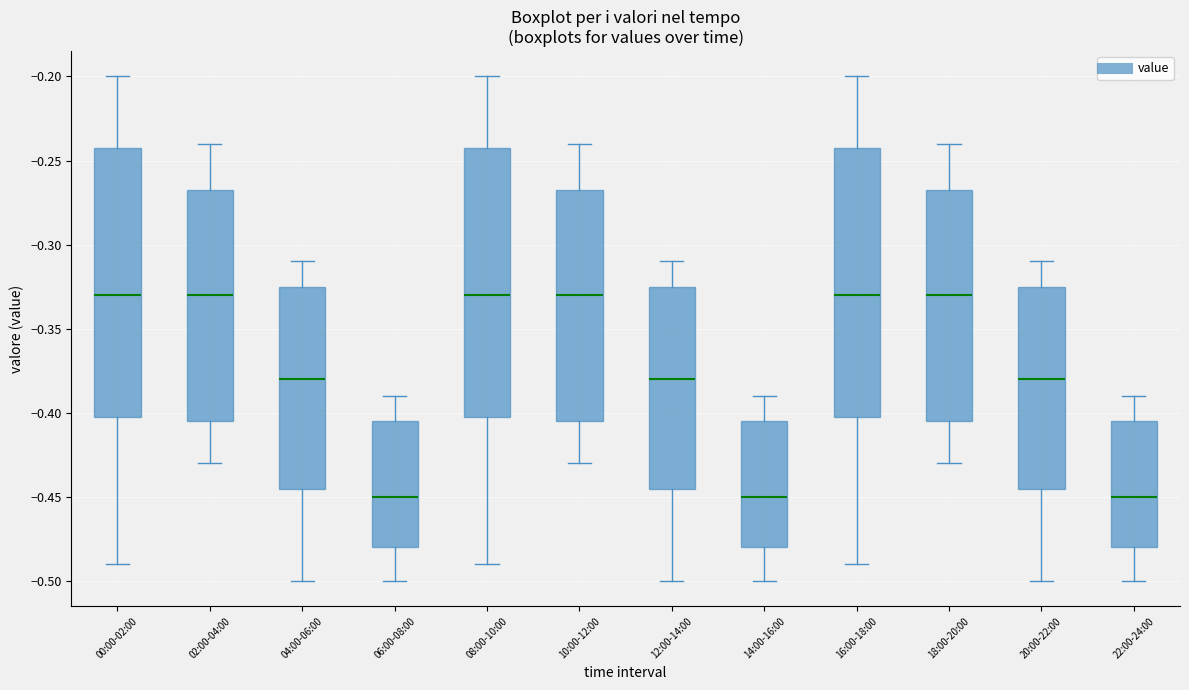

Where is the upper edge of the box for 06:00-08:00 on the y-axis? The values are not printed on the chart, so give them approximately, as read against the axis.

-0.405